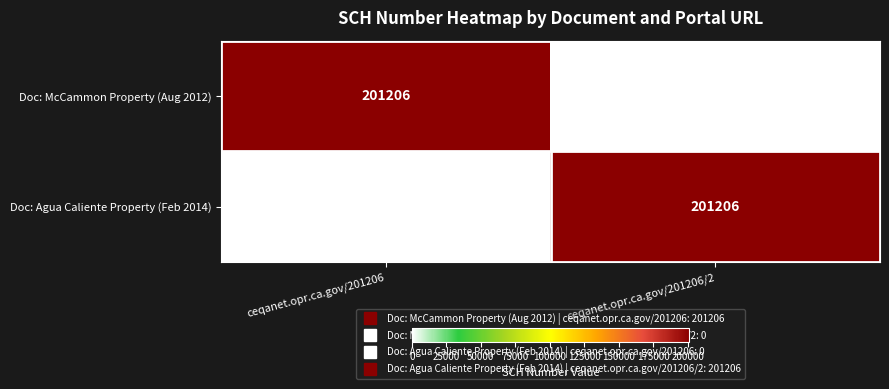

What is the sum of all Doc: McCammon Property (Aug 2012) values?

201206